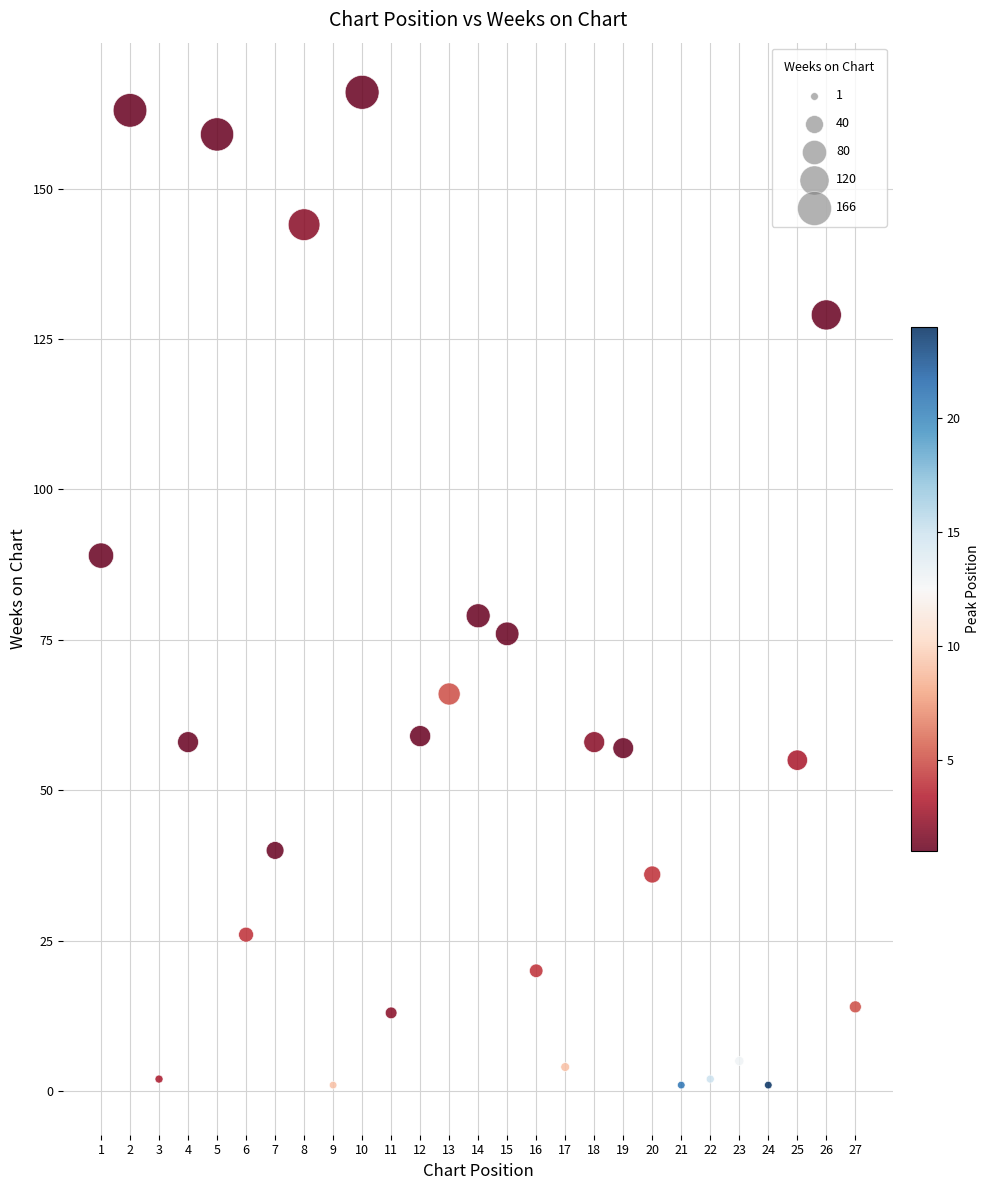

What is the range of Y values (max minus min)?

165